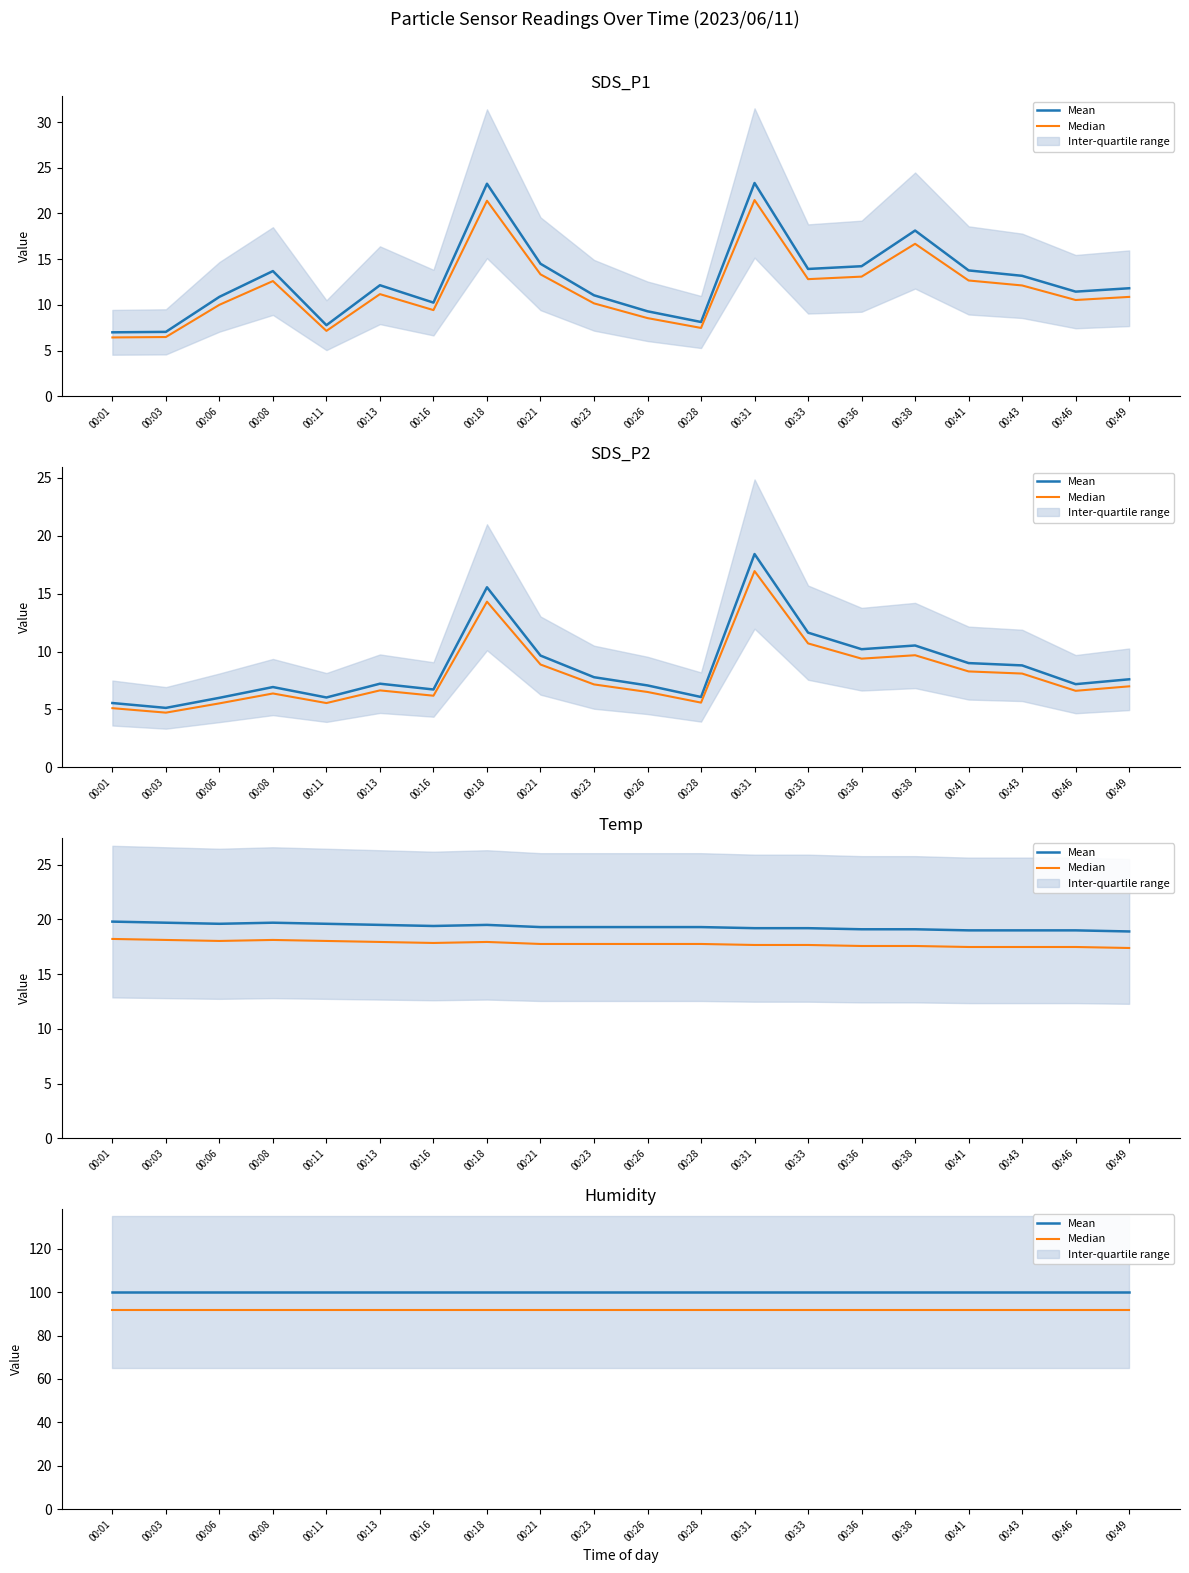

How many series are shown in this chart?

2